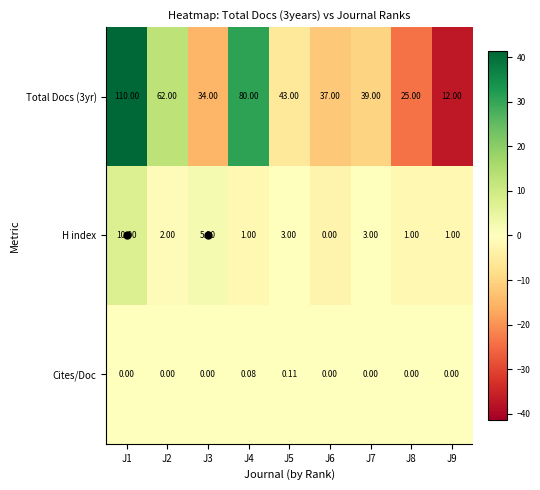

Is the value of Cites/Doc at J3 greater than the value of H index at J8?

No